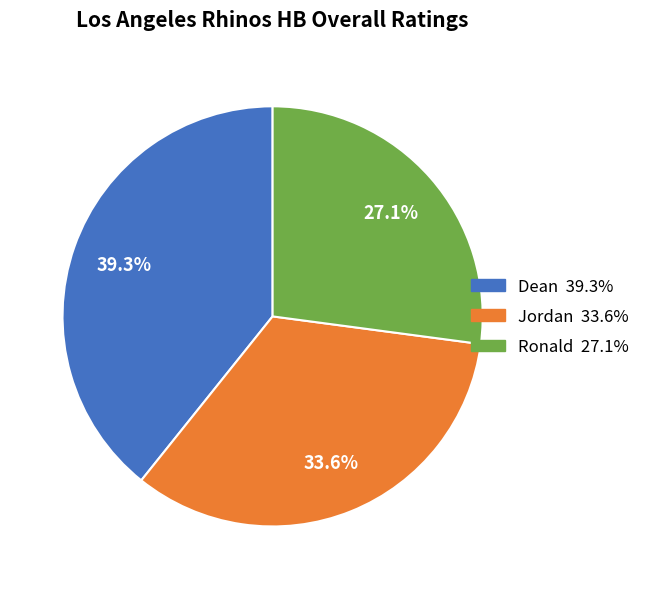

Does Ronald represent more than half of the total?

No